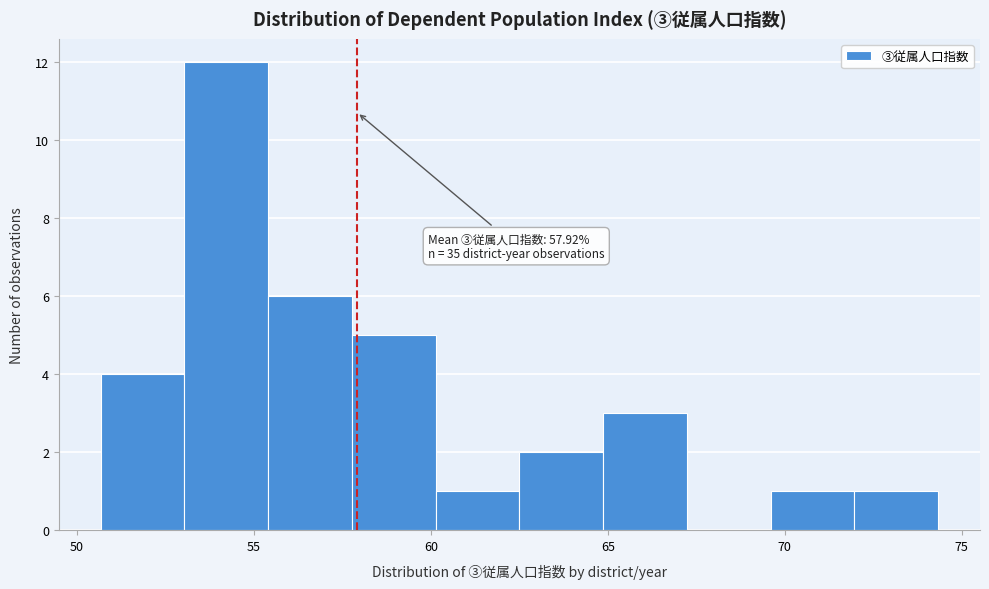

Over which range of the x-axis is the bar tallest?

53.0 to 55.5